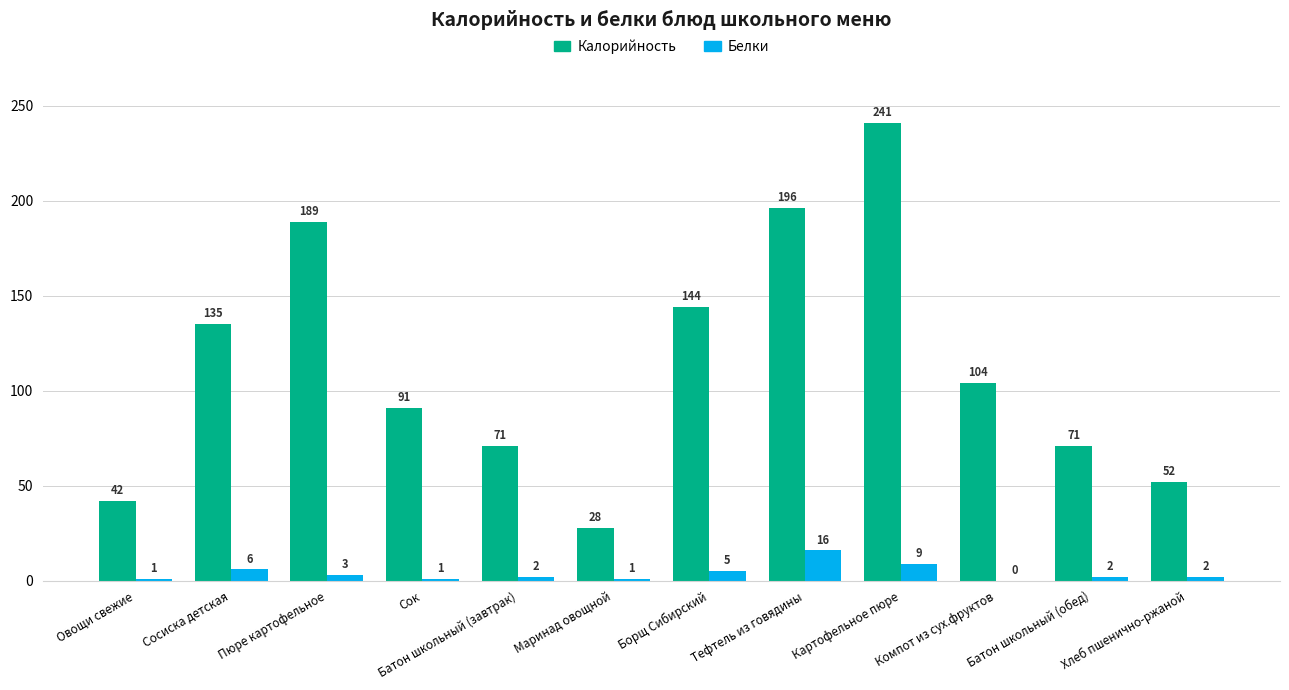

True or false: Калорийность has a value of 71 at Батон школьный (завтрак).

True